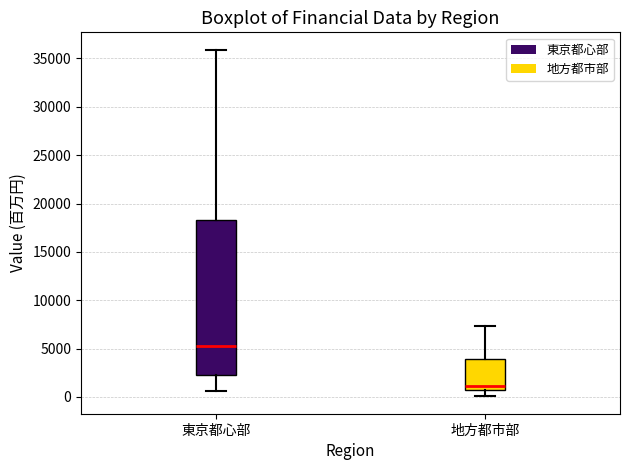

Comparing the boxes themselves (not the whiskers), which one is the tallest?

東京都心部